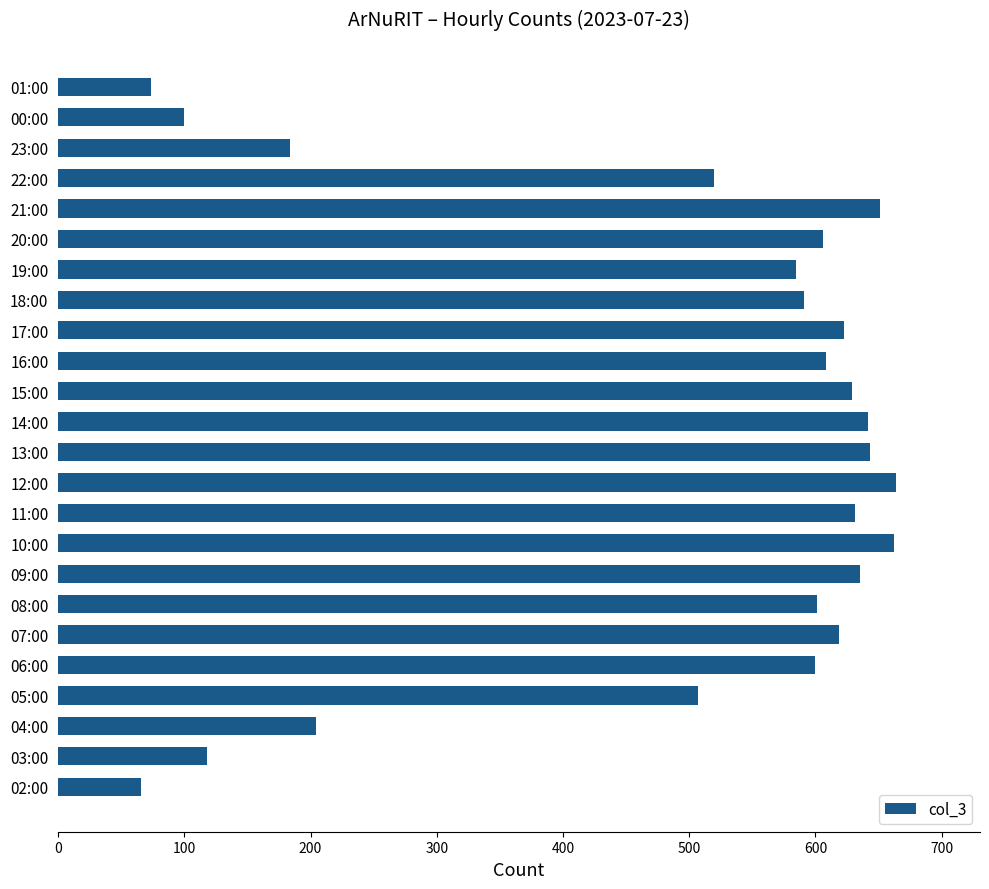

What is the average value?

490